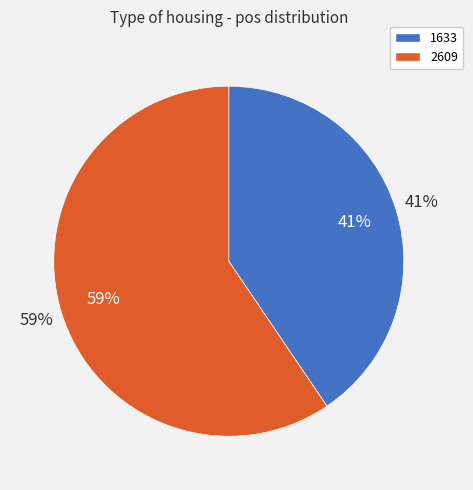

How much of the chart is everything except 1633?

59.5%